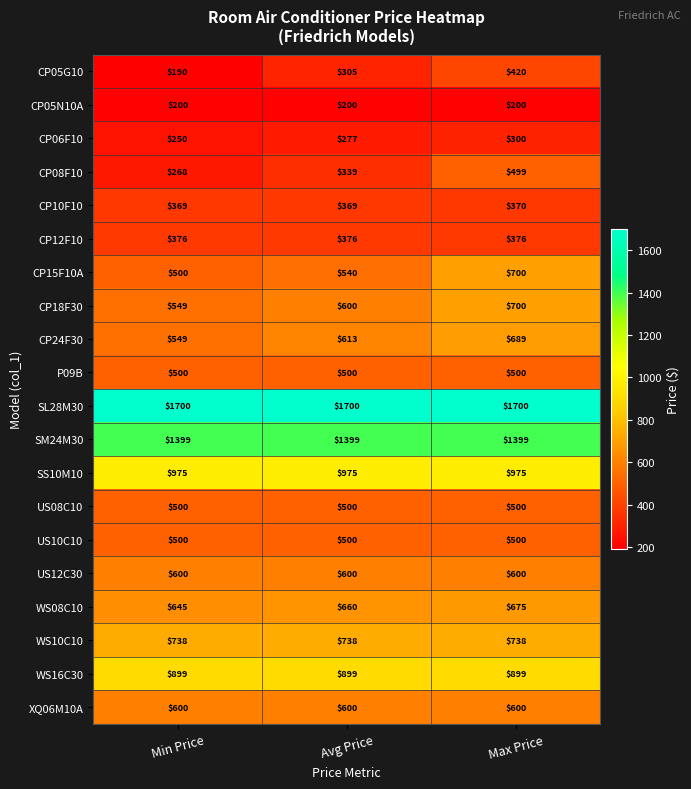

Which category has the lowest value across all series?

Min Price